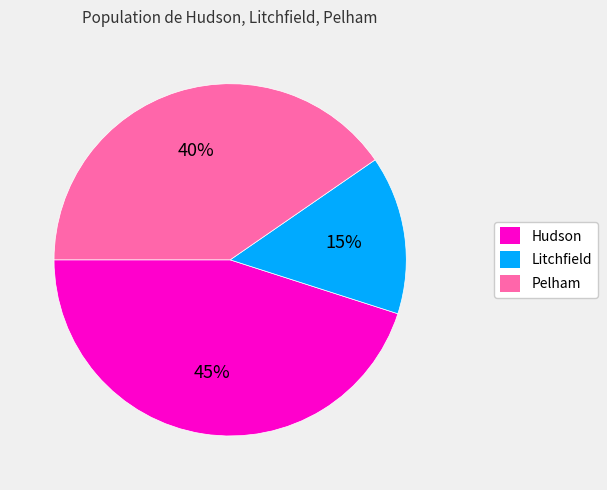

How many segments does this pie chart have?

3